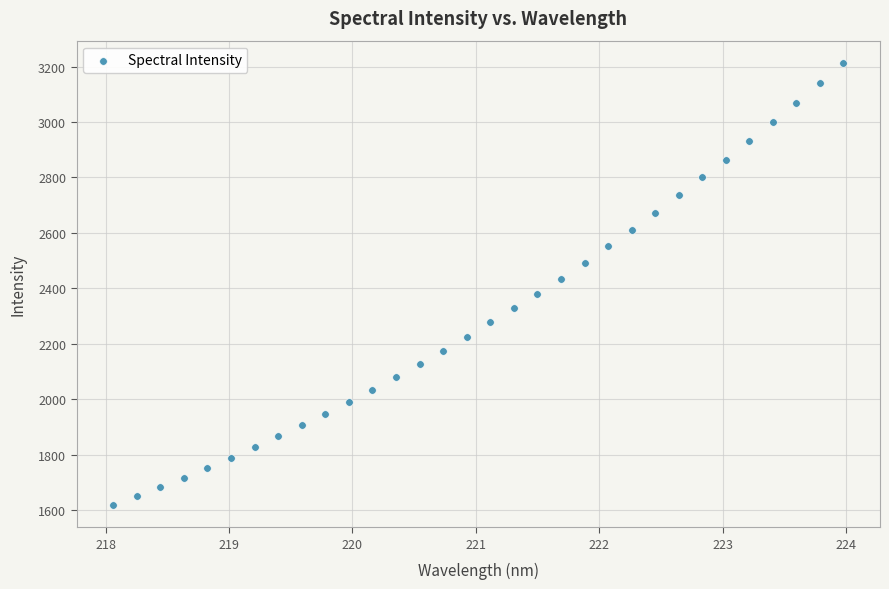

What is the range of X values (max minus min)?

5.9